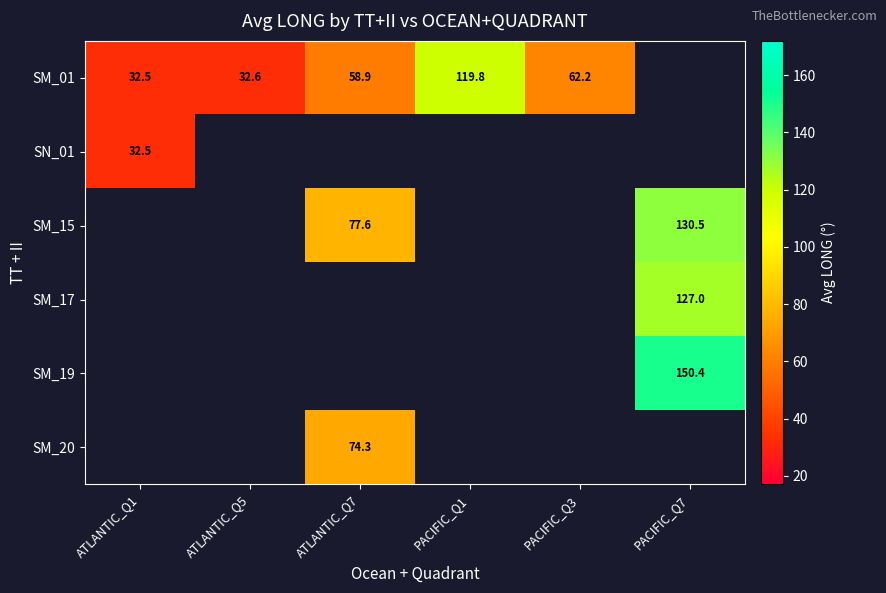

Count the number of categories in the chart.

6